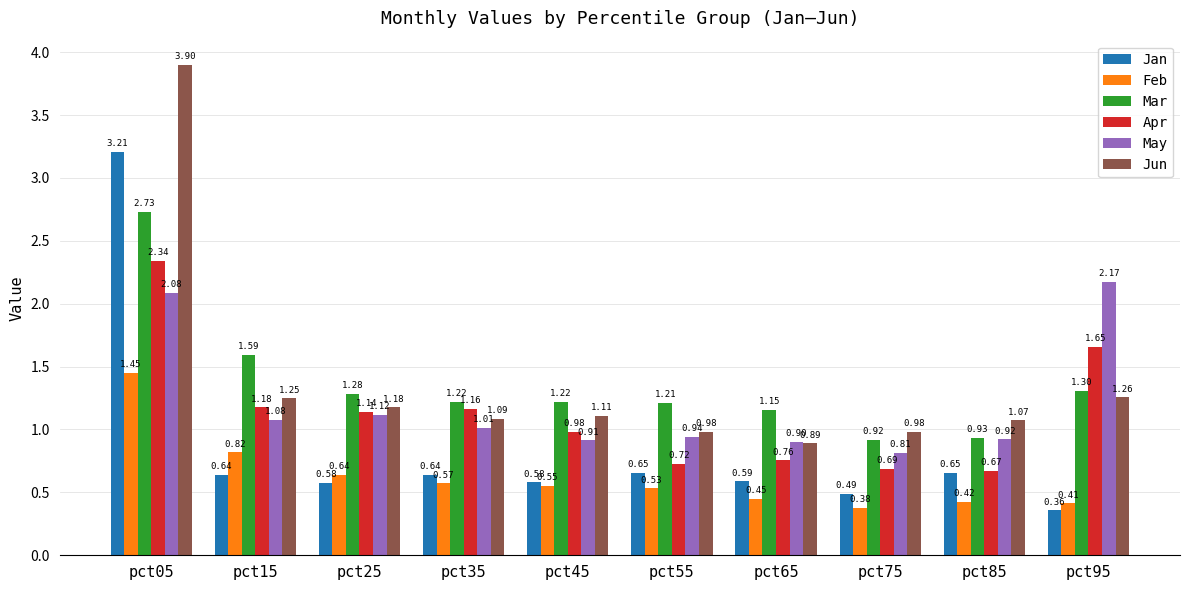

Is the value of Jan at pct05 greater than the value of Jun at pct05?

No